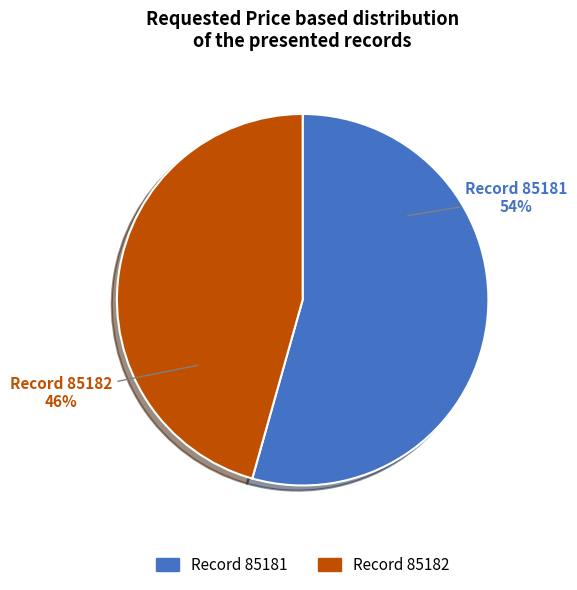

Does any single category account for the majority?

Yes